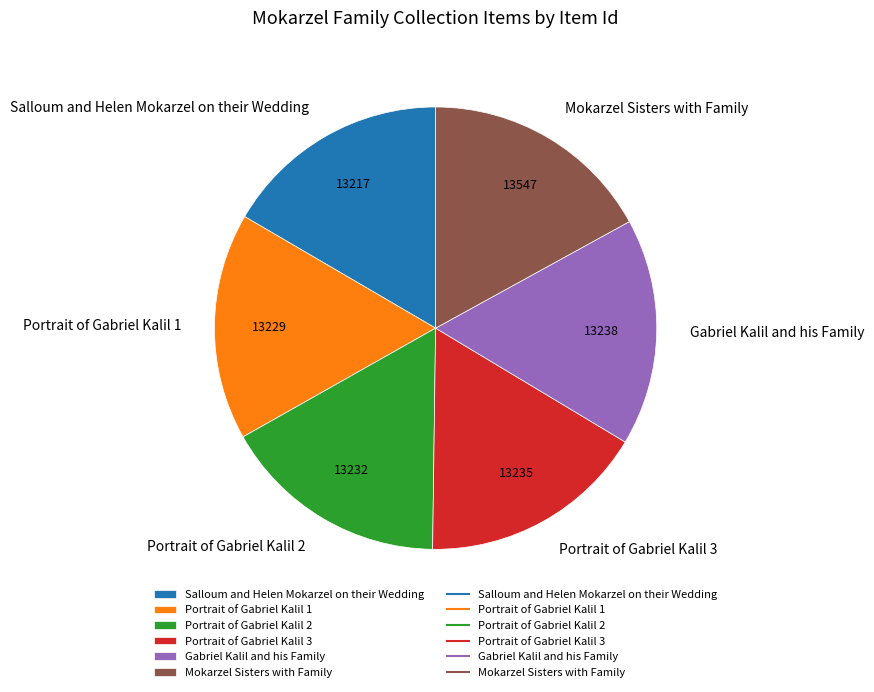

What is the ratio of the value at Portrait of Gabriel Kalil 1 to the value at Gabriel Kalil and his Family?

1.0